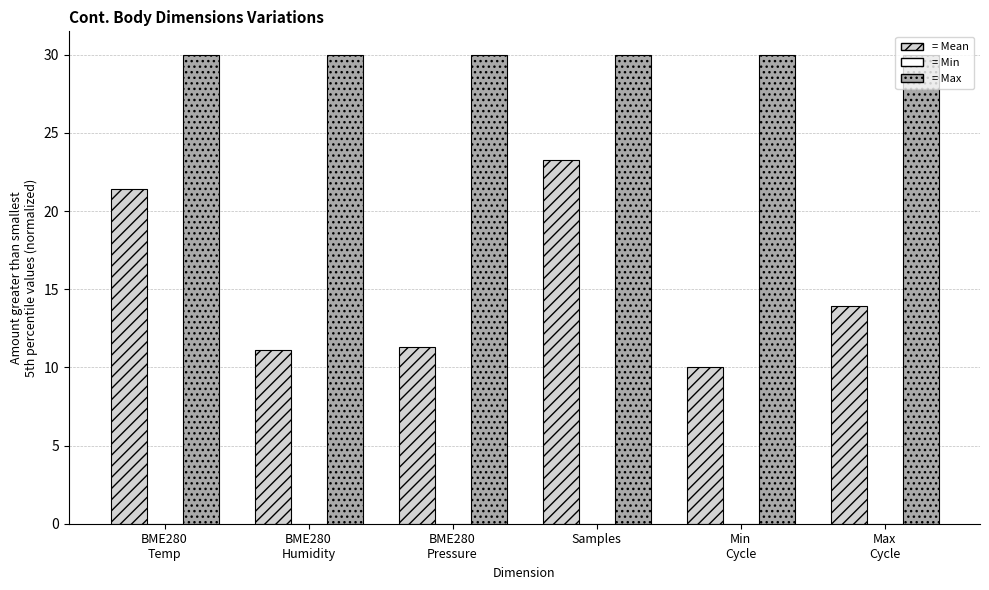

At which category is the sum across all series the highest?

Samples